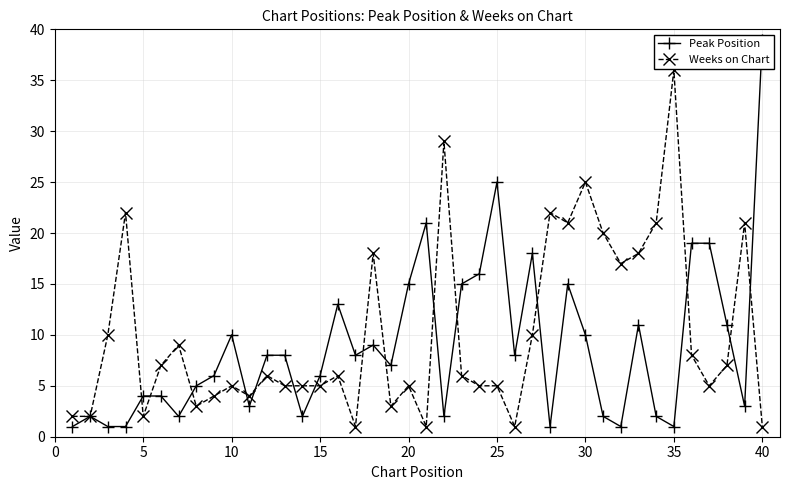

List the series in order of their overall mean, lowest first.

Peak Position, Weeks on Chart